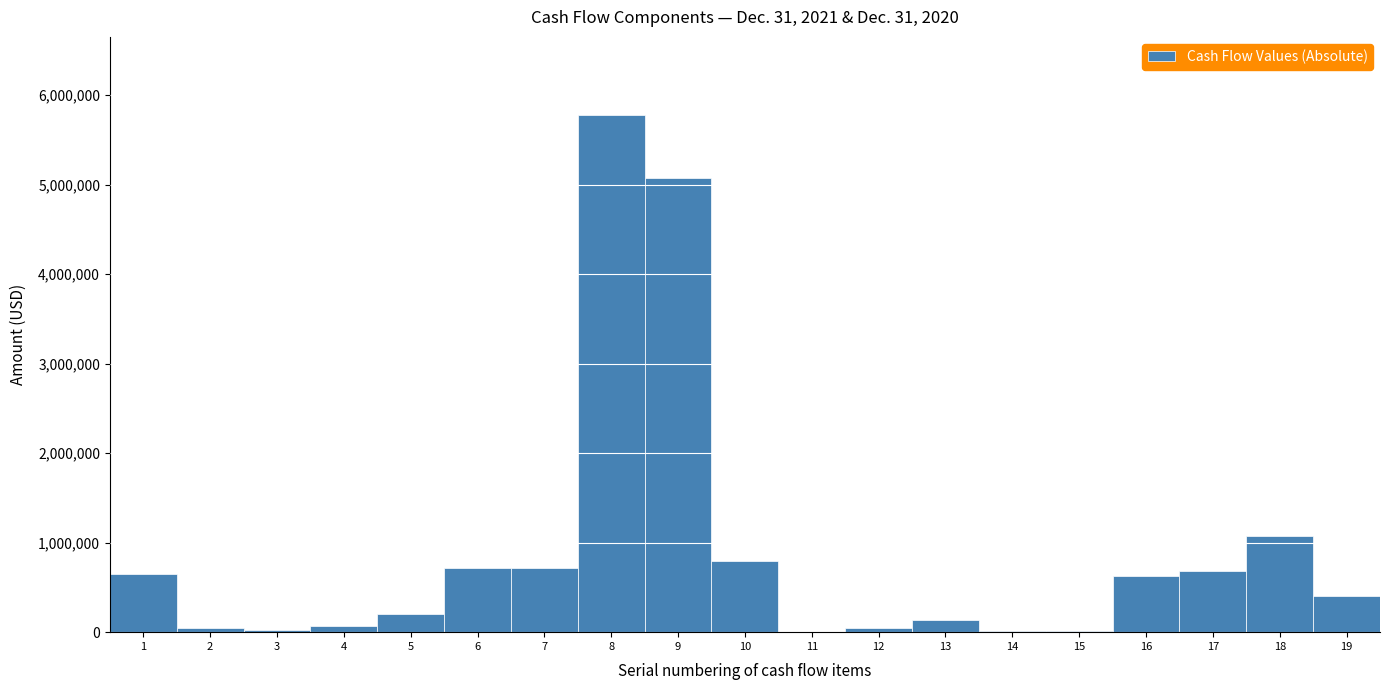

What is the greatest value displayed?

5783994